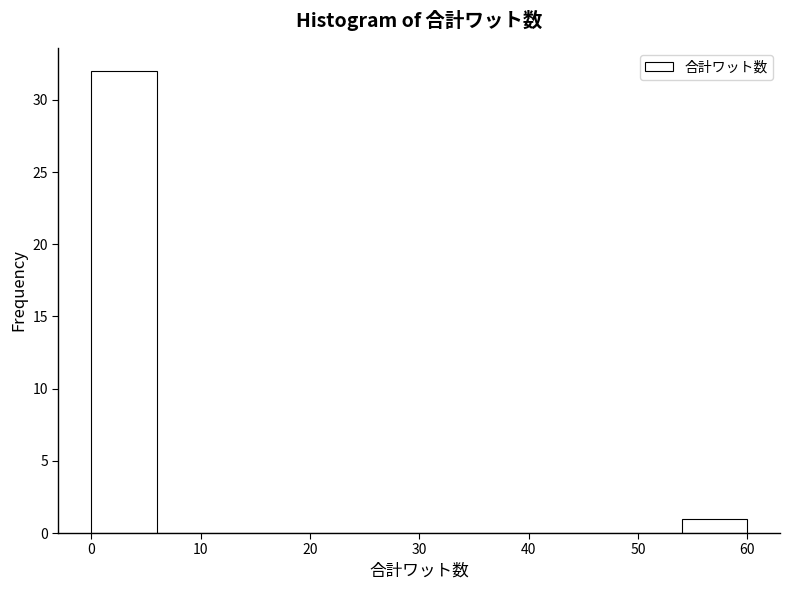

Reading left to right, list every bar in this chart as the range it spans on the x-axis followed by its height. The values are not printed on the chart, so give them approximately, as read against the axis.

0 to 6: 32
6 to 12: 0
12 to 18: 0
18 to 24: 0
24 to 30: 0
30 to 36: 0
36 to 42: 0
42 to 48: 0
48 to 54: 0
54 to 60: 1